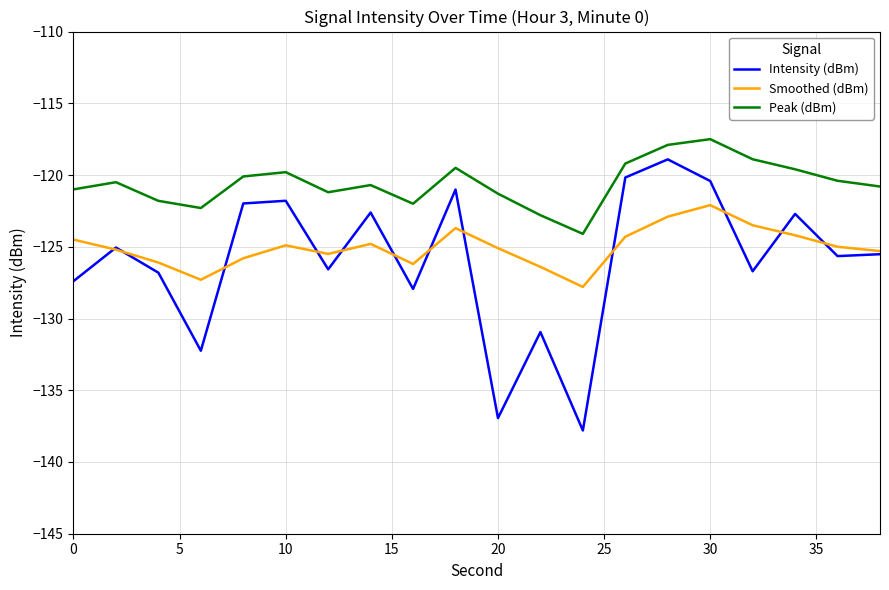

How many lines are shown in the chart?

3